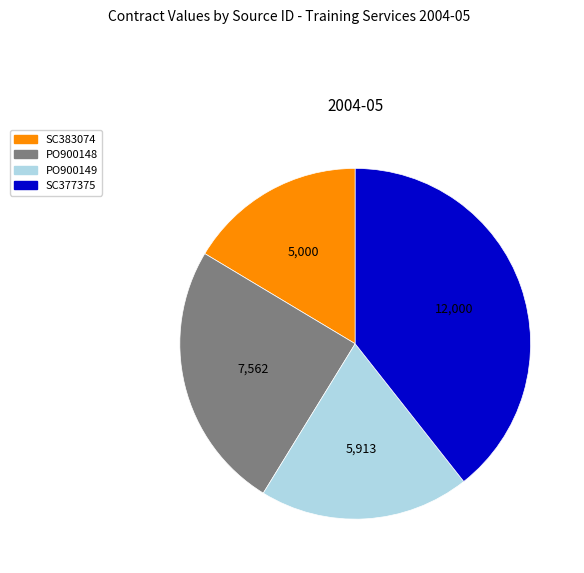

What is the smallest slice in the pie chart?

SC383074